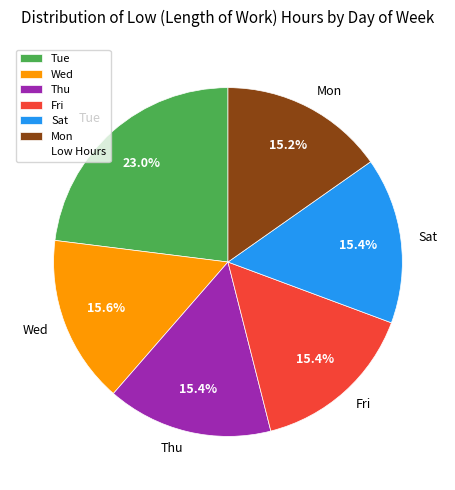

Is the sum of Thu and Tue greater than half?

No